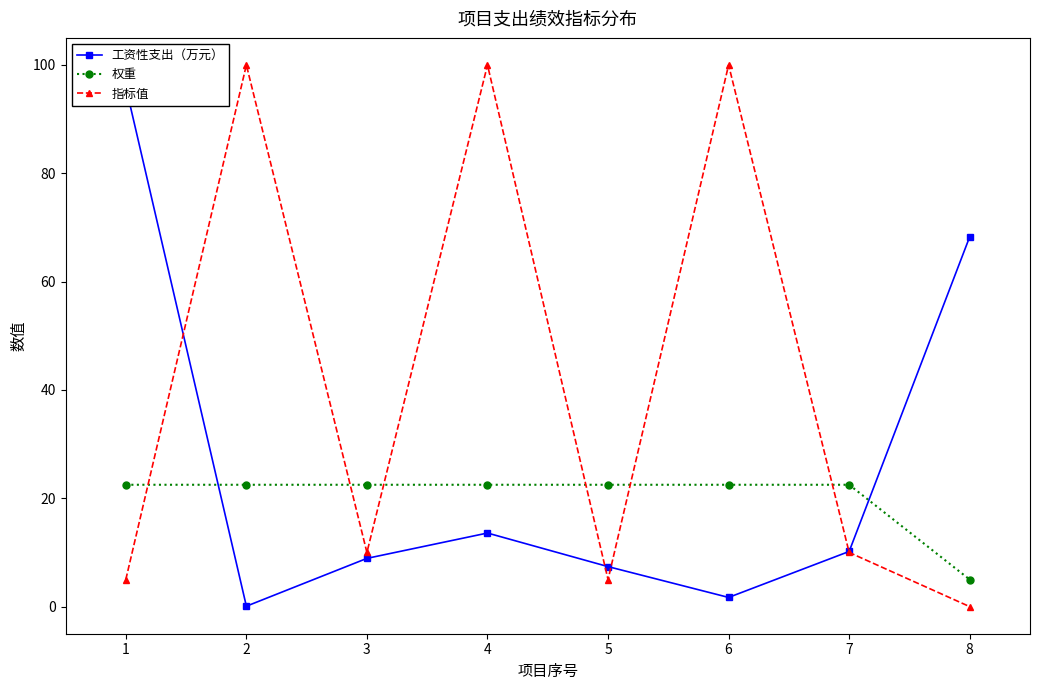

At which category does 指标值 reach its first local valley?

3